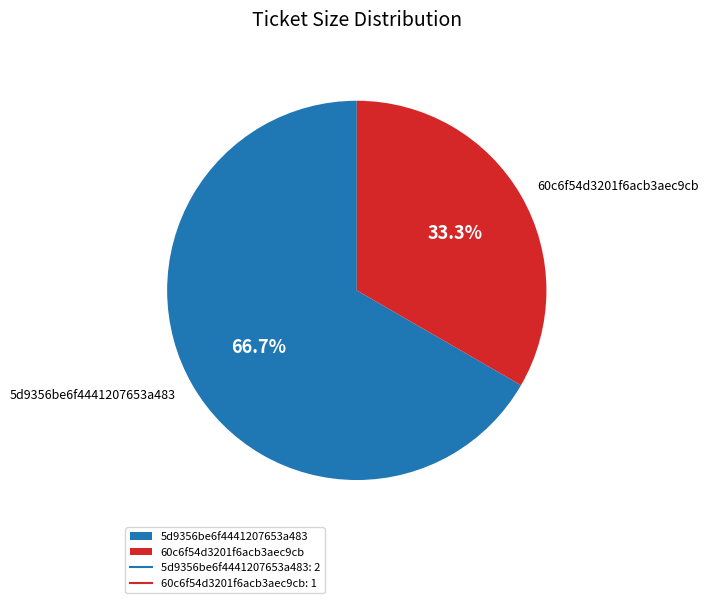

Count the number of slices in the pie.

2